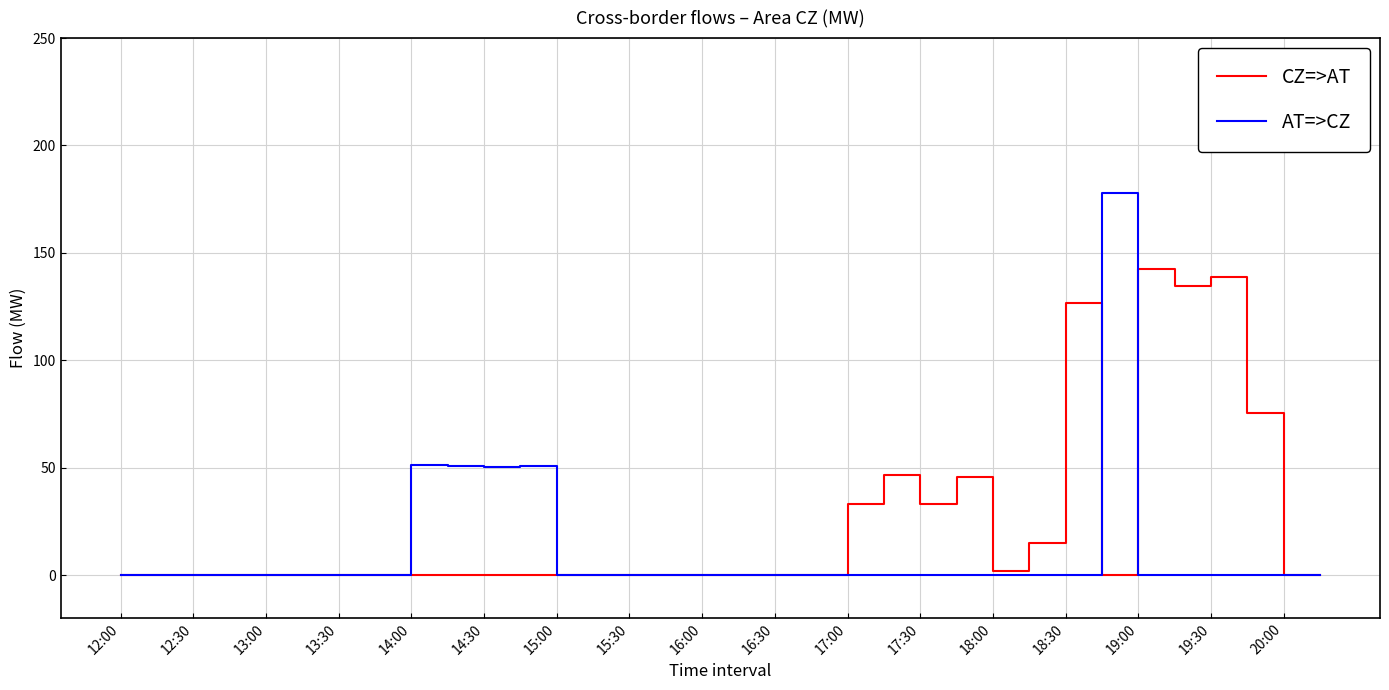

Rank the series by their maximum value, from lowest to highest.

CZ=>AT, AT=>CZ